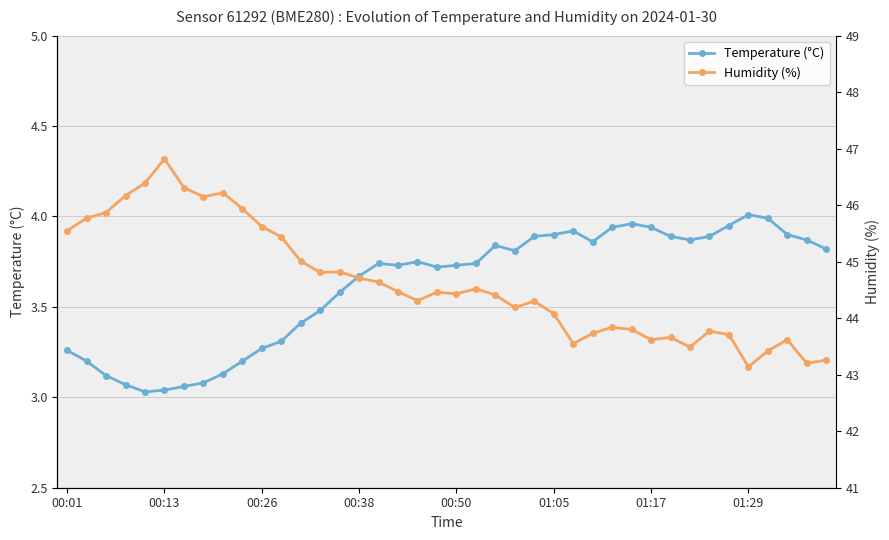

True or false: Temperature (°C) and Humidity (%) cross at least once.

False